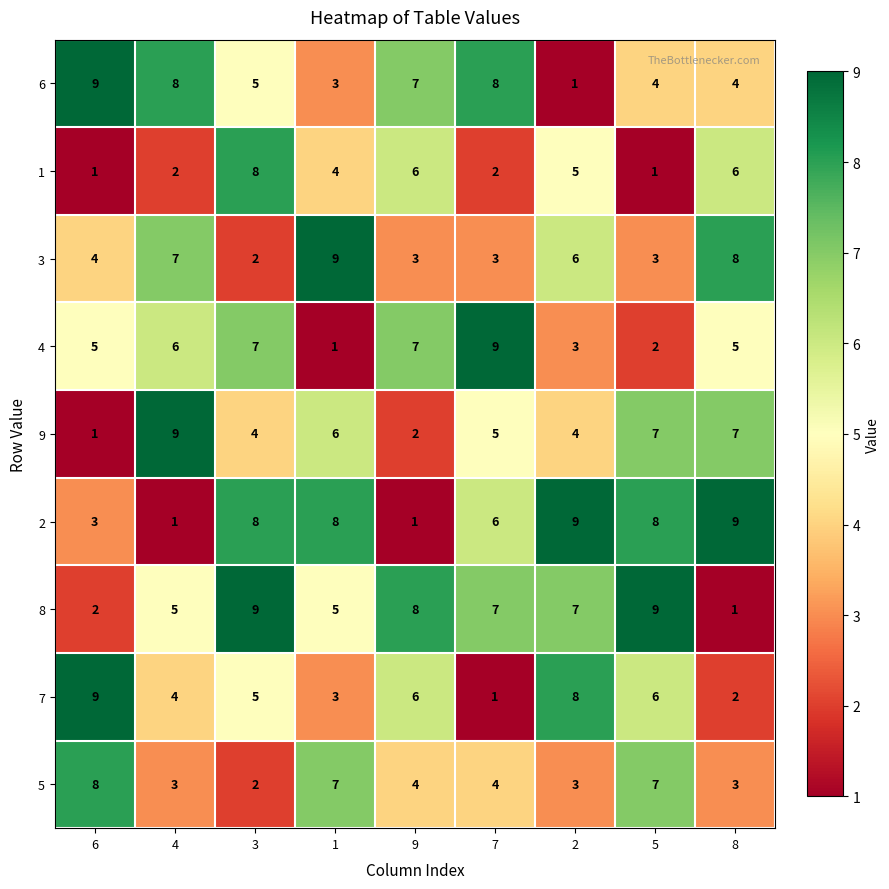

At how many categories does at least one series exceed 5?

9